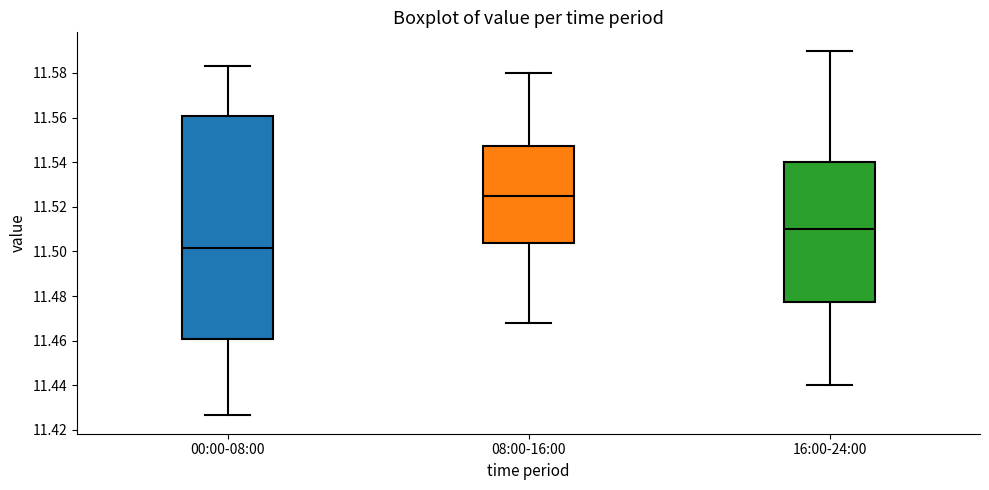

Reading left to right, transcribe this box plot: for each box, give where its median line is, the range the box spans, and where its two whiskers end, as read against the y-axis. The values are not printed on the chart, so give them approximately, as read against the axis.

00:00-08:00: median 11.502, box 11.460 to 11.560, whiskers 11.426 to 11.584
08:00-16:00: median 11.526, box 11.504 to 11.548, whiskers 11.468 to 11.580
16:00-24:00: median 11.510, box 11.478 to 11.540, whiskers 11.440 to 11.590